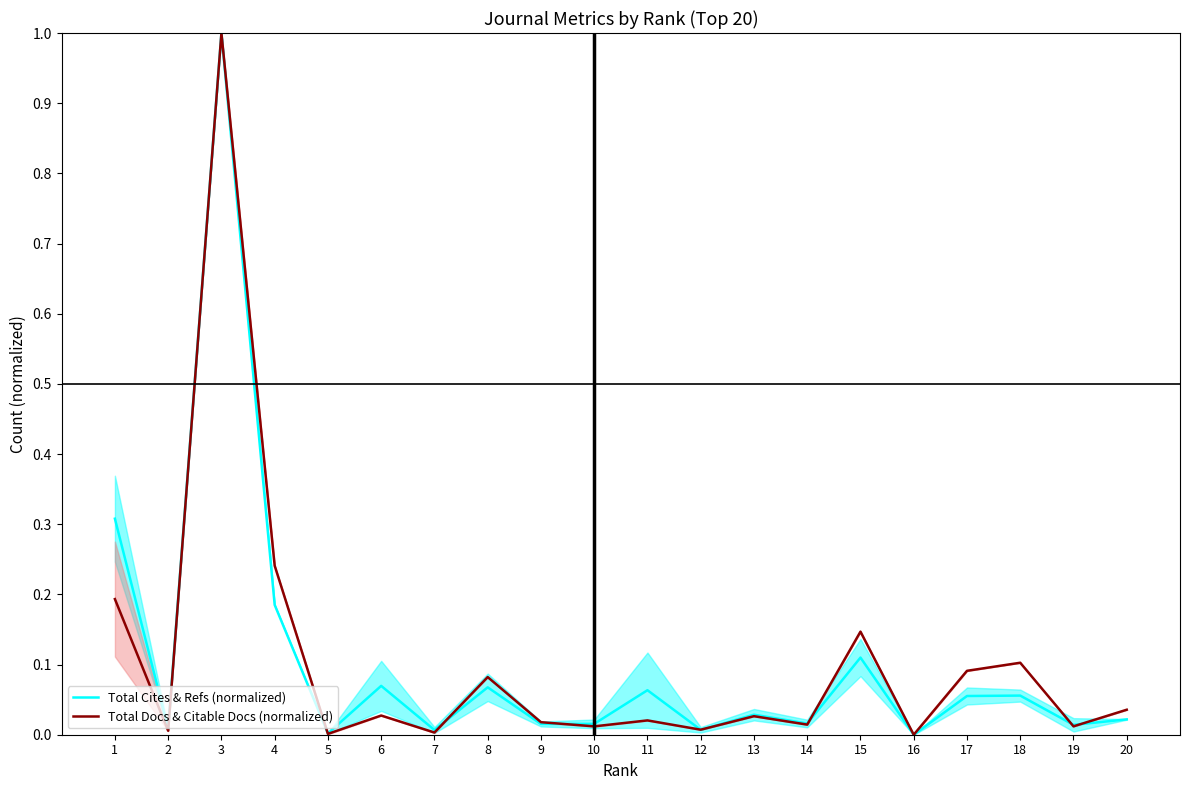

At how many categories does at least one series exceed 0?

19